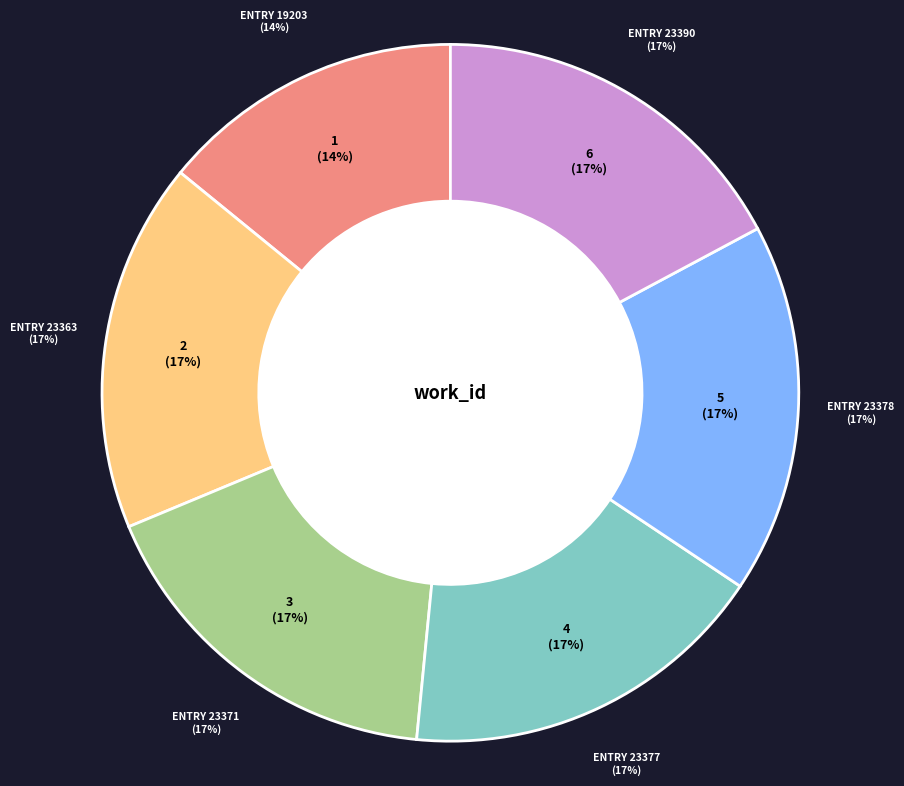

Approximately how many times larger is the value at Entry 23378 compared to Entry 23363?

1.0